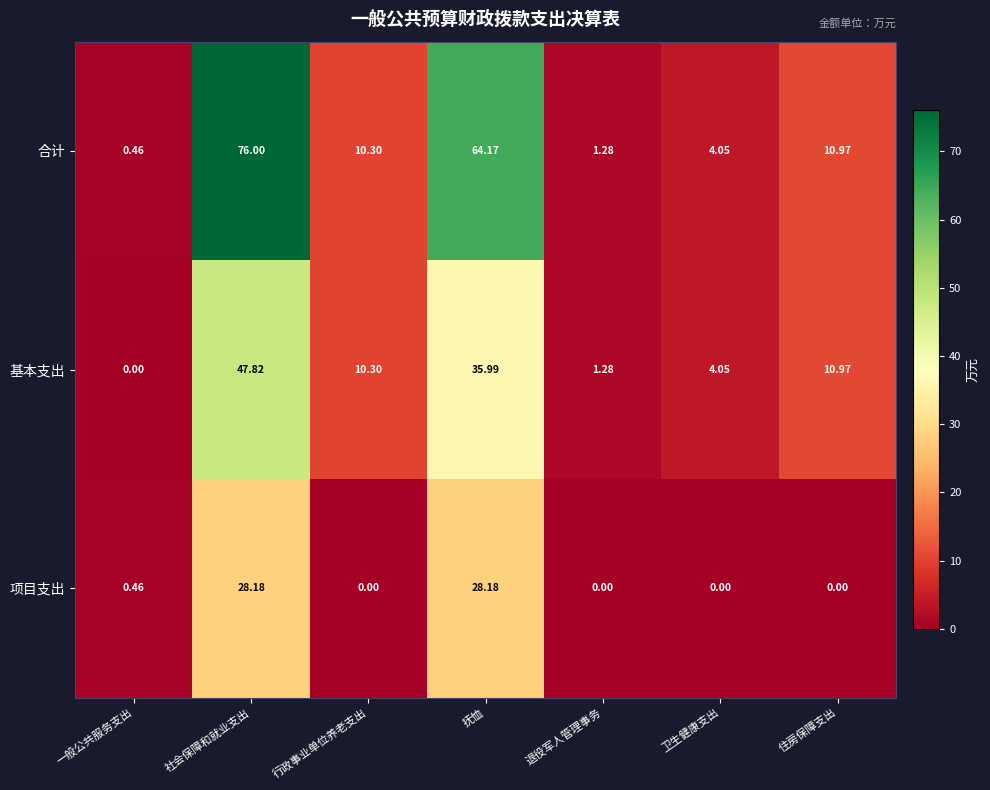

Which series has the widest spread of values?

合计